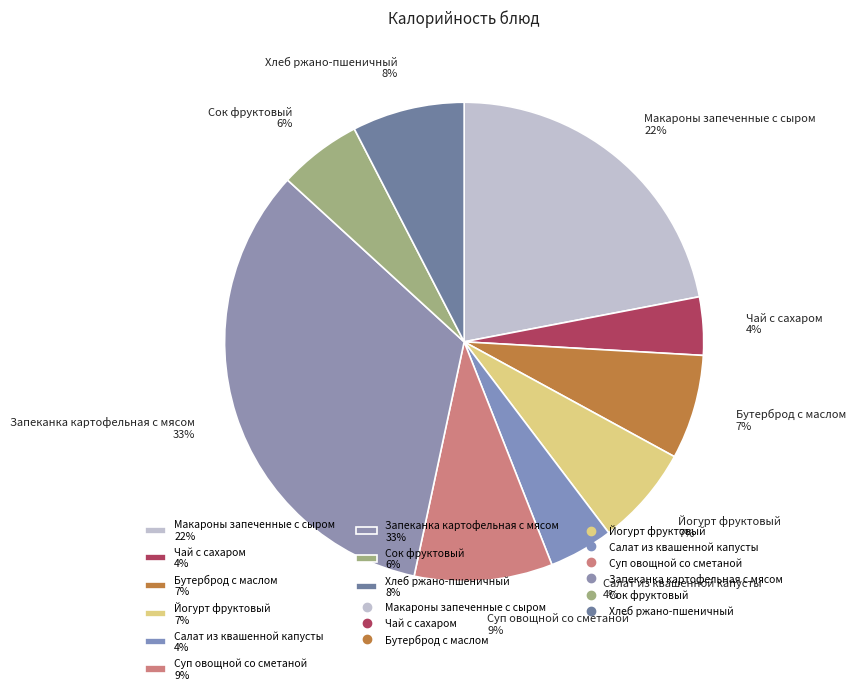

To the nearest percent, what portion does Суп овощной со сметаной represent?

9%